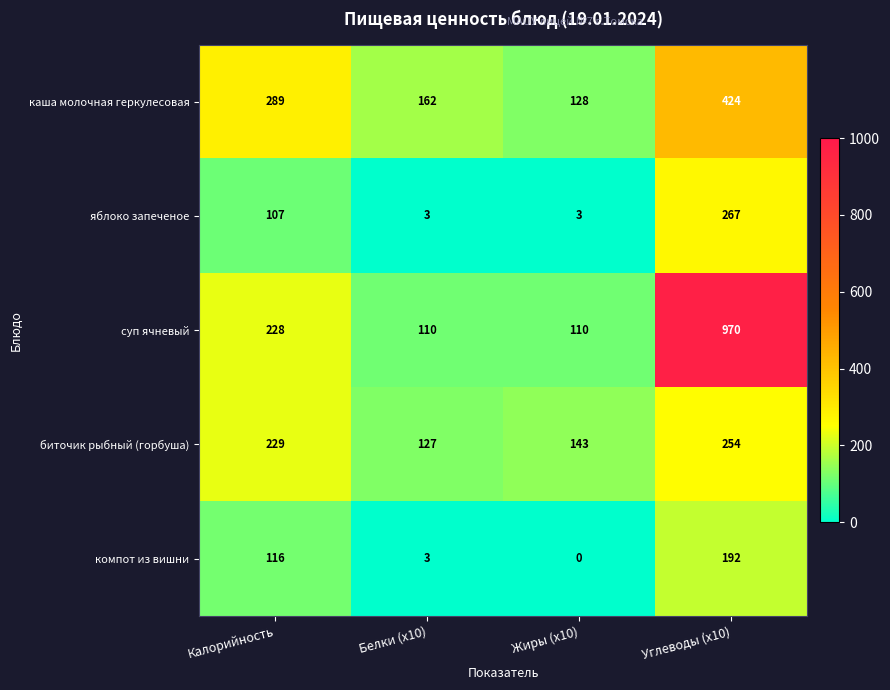

What is the total value across all series at Жиры (x10)?

384